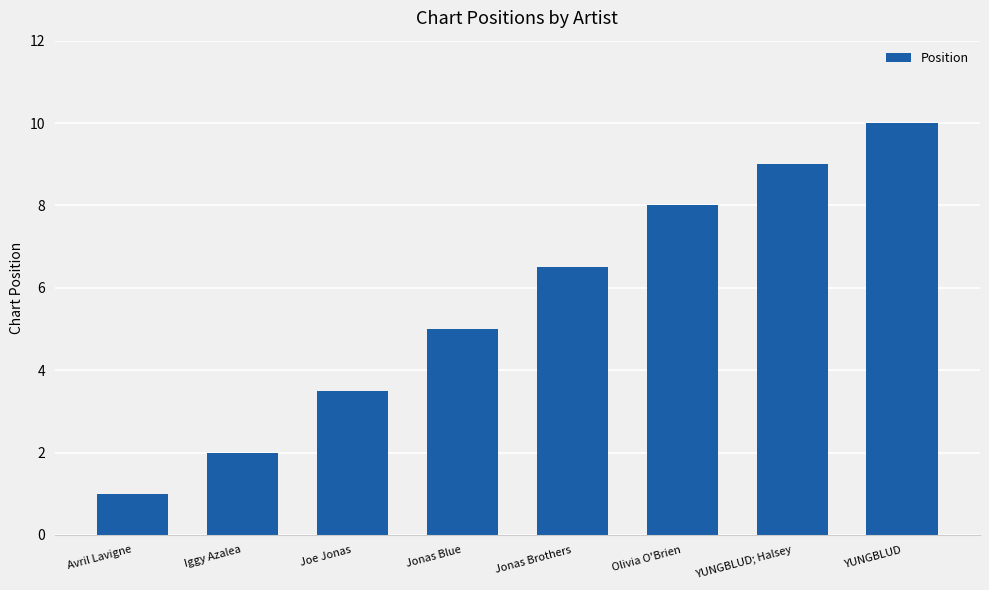

Count the number of categories in the chart.

8